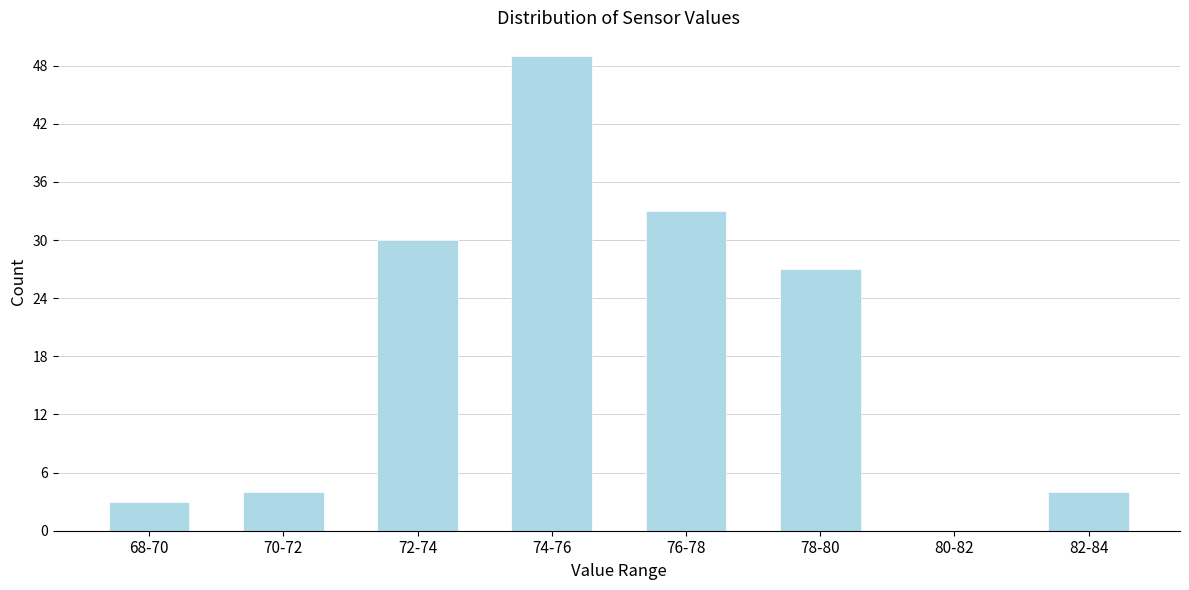

Reading left to right, what are all the values shown in this chart?

68-70=3	70-72=4	72-74=30	74-76=49	76-78=33	78-80=27	80-82=0	82-84=4